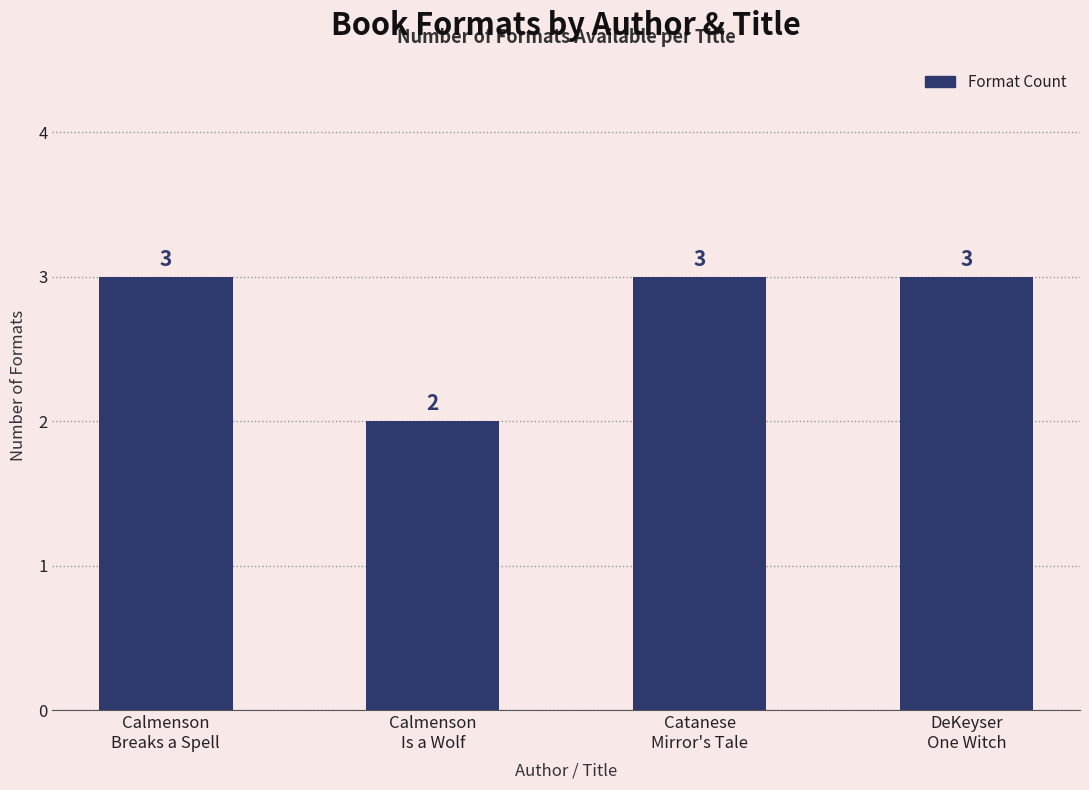

Reading left to right, list all the values displayed in this chart.

Calmenson
Breaks a Spell=3	Calmenson
Is a Wolf=2	Catanese
Mirror's Tale=3	DeKeyser
One Witch=3